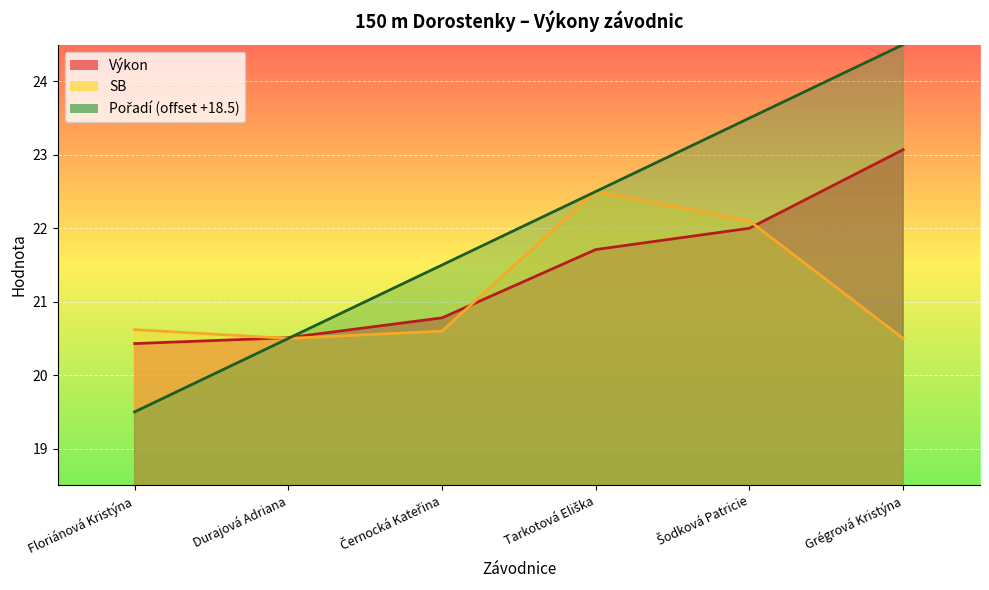

What is the label of the 1st point from the right?

Grégrová Kristýna